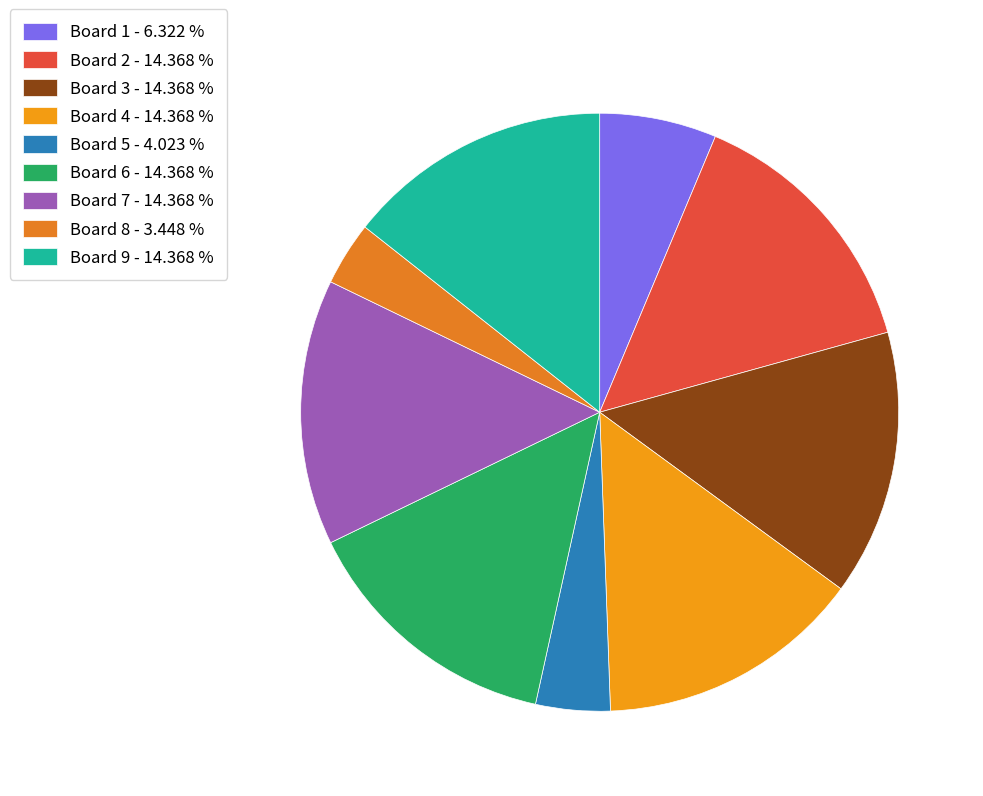

Is it true that Board 2 is 14% of the pie?

True